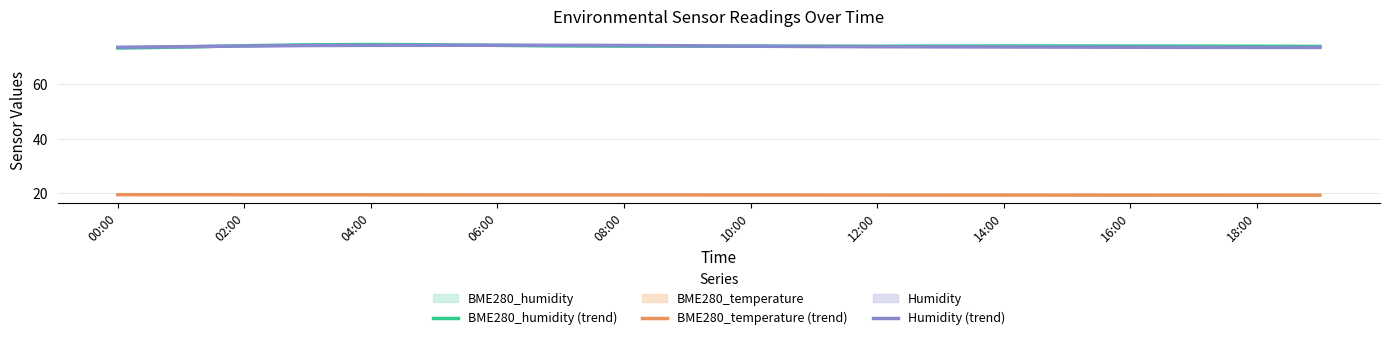

True or false: BME280_temperature (trend) and Humidity (trend) cross at least once.

False